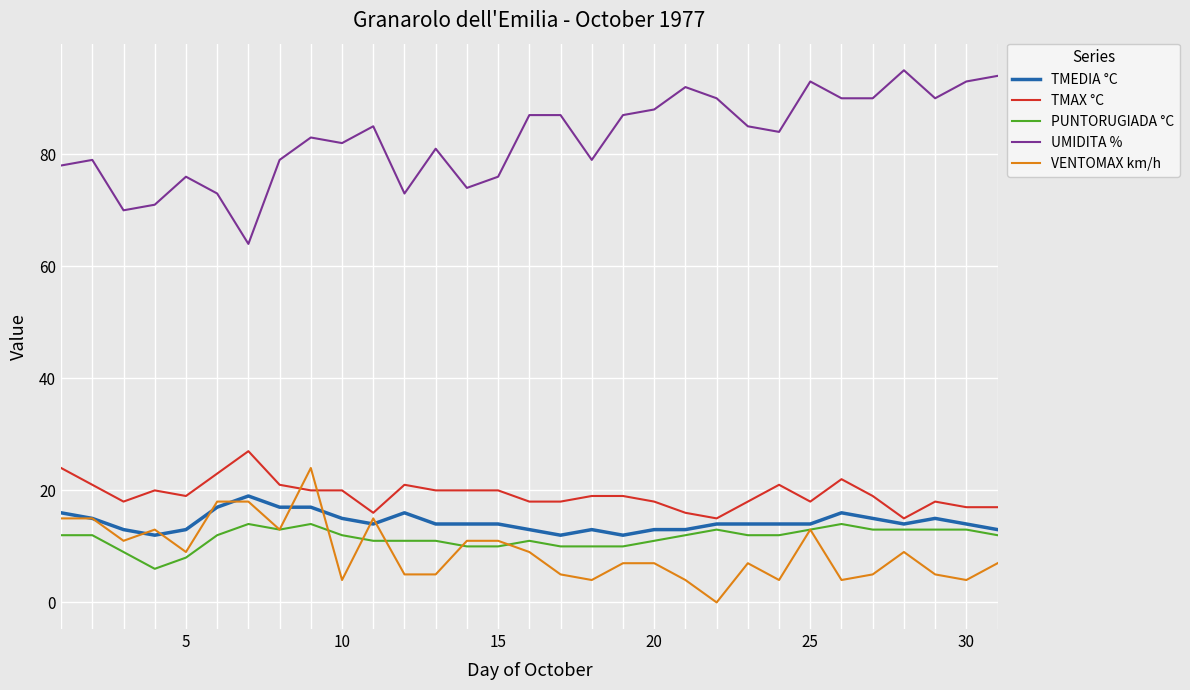

True or false: UMIDITA % and TMEDIA °C cross at least once.

False